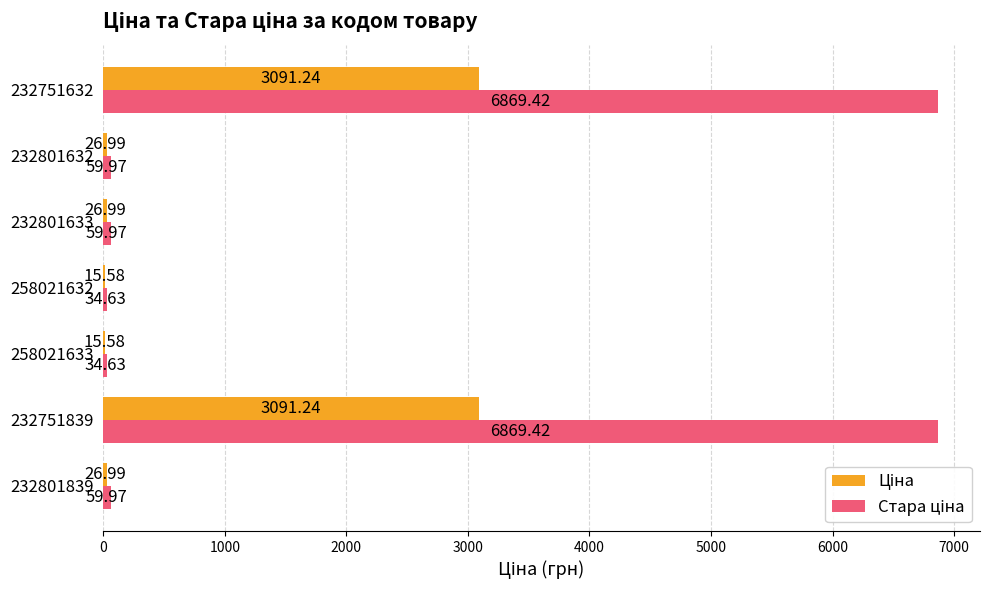

What is the total value across all series at 258021633?

50.2